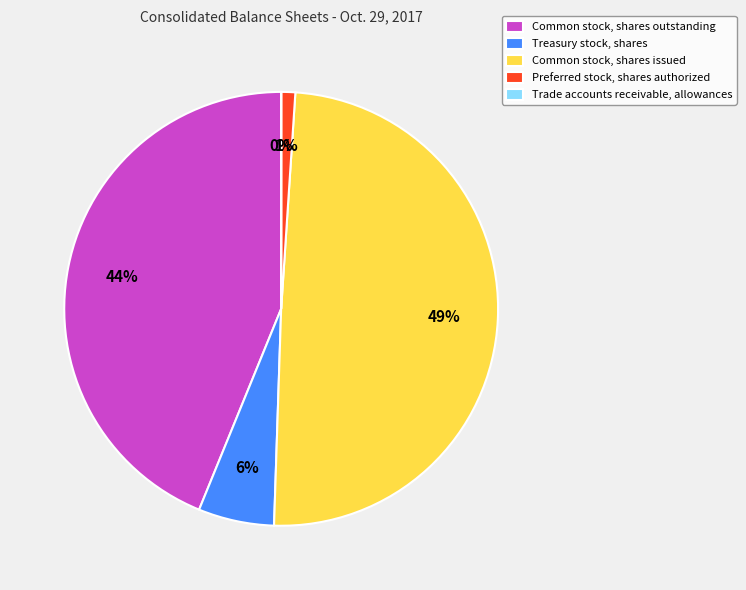

To the nearest percent, what percentage of the pie is Common stock, shares issued?

49%